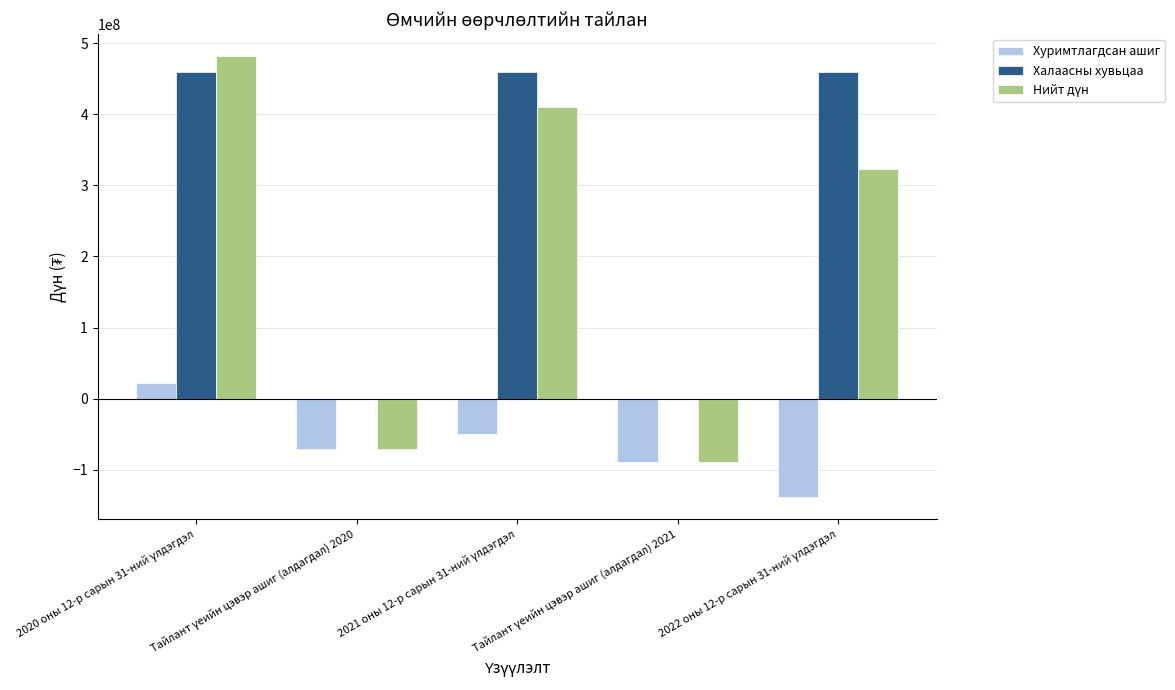

Which series has the largest total across all categories?

Халаасны хувьцаа